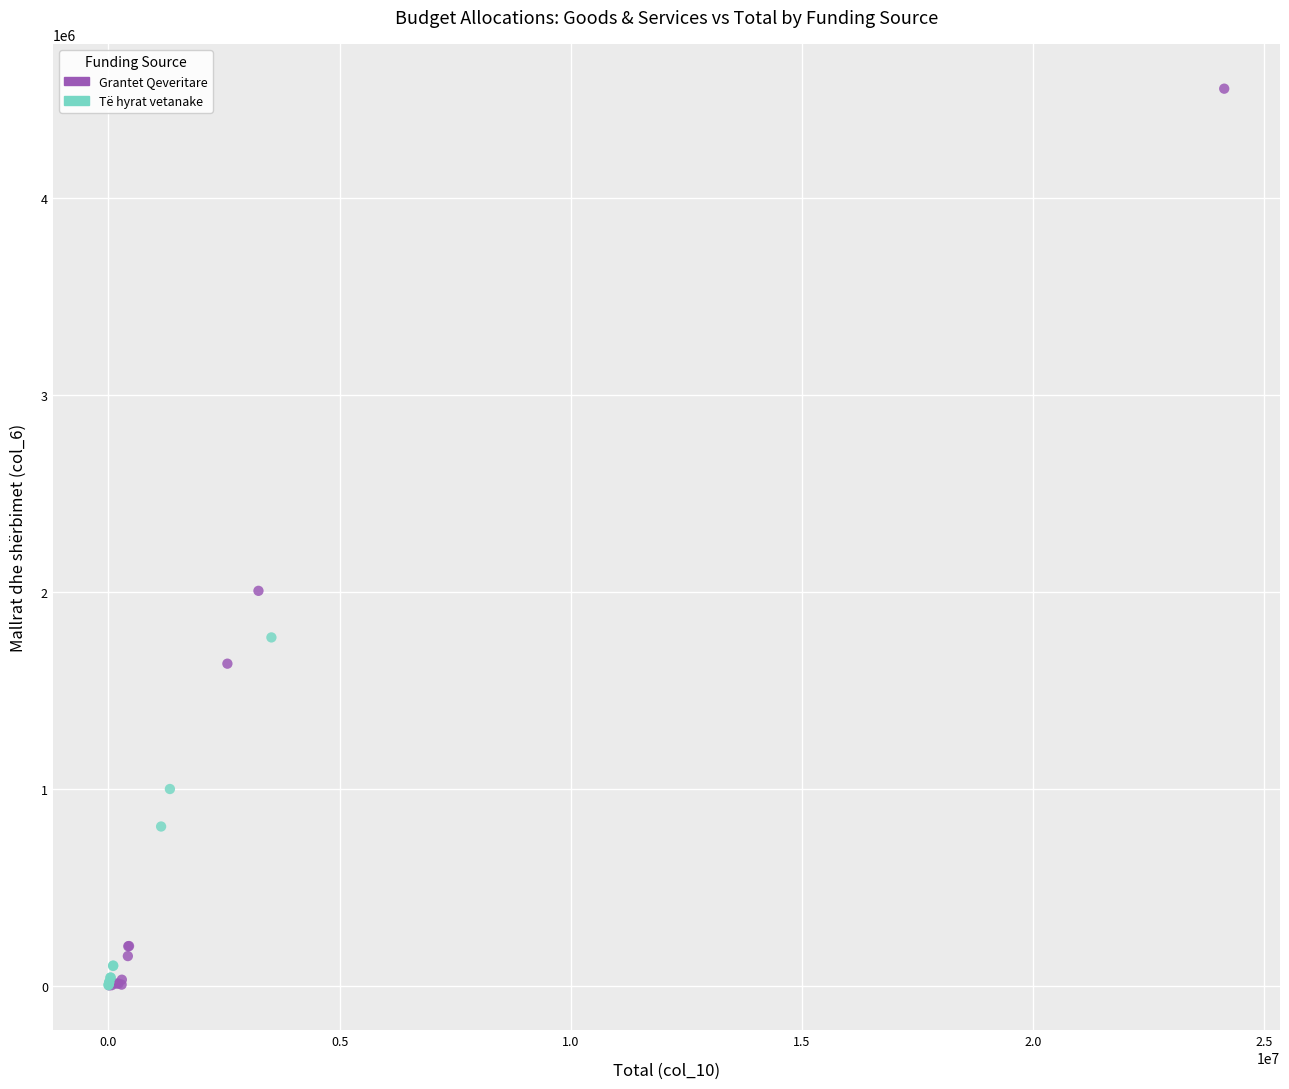

Which series contains the highest Y value?

Grantet Qeveritare